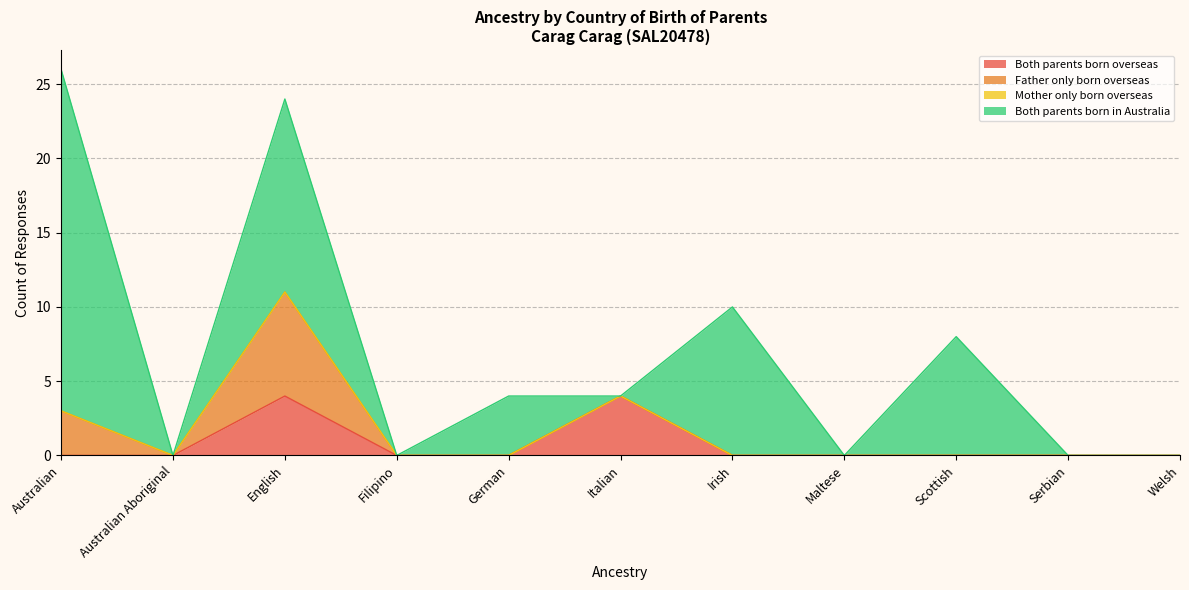

Which category has the lowest value across all series?

Australian